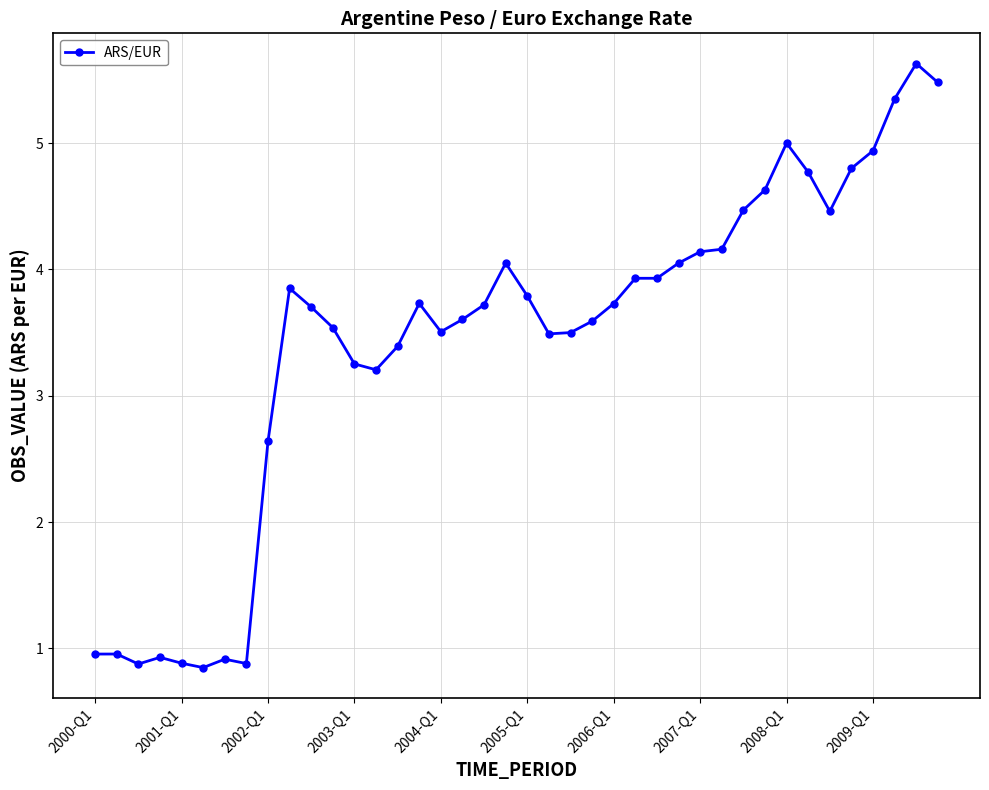

True or false: the data has more than 2 interior local peaks.

True